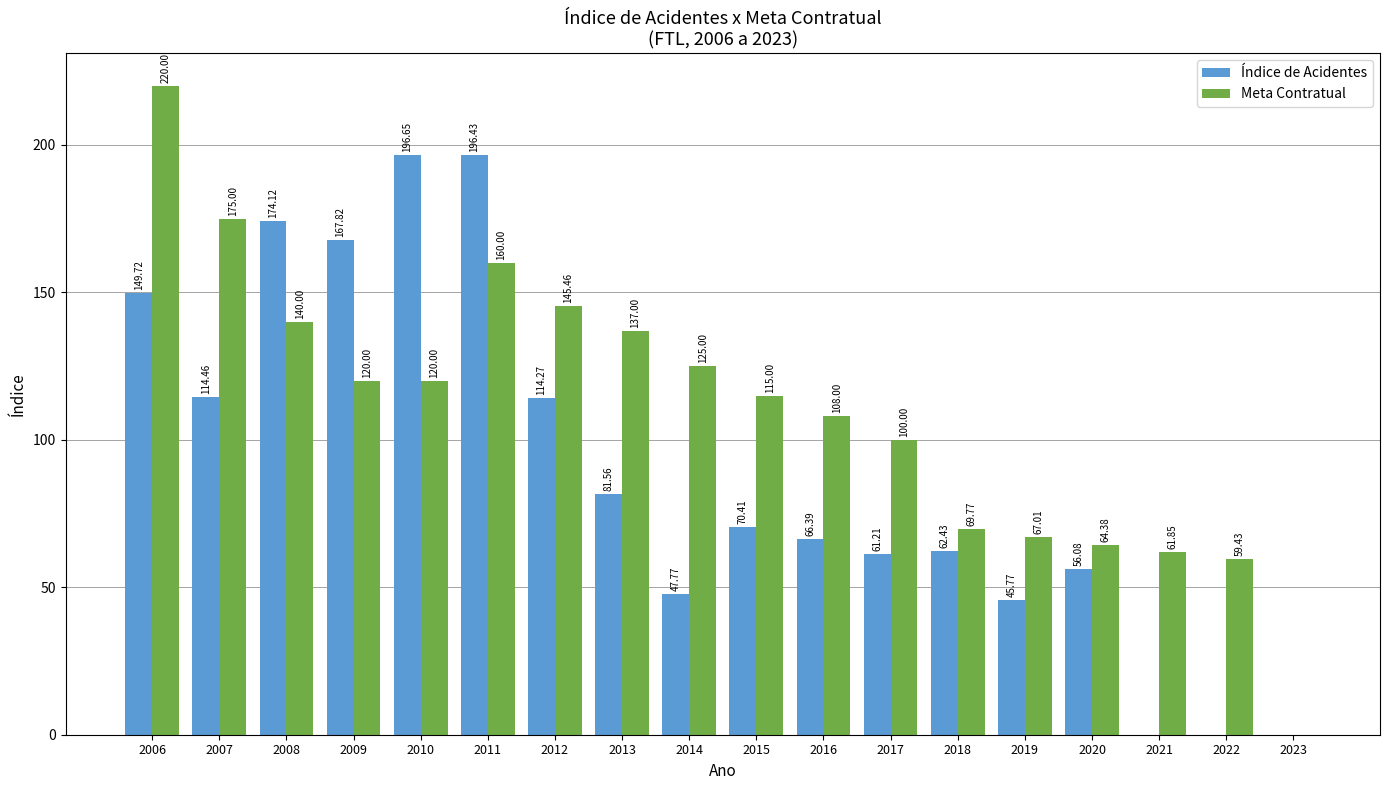

What is the average value of the Meta Contratual series?

110.4